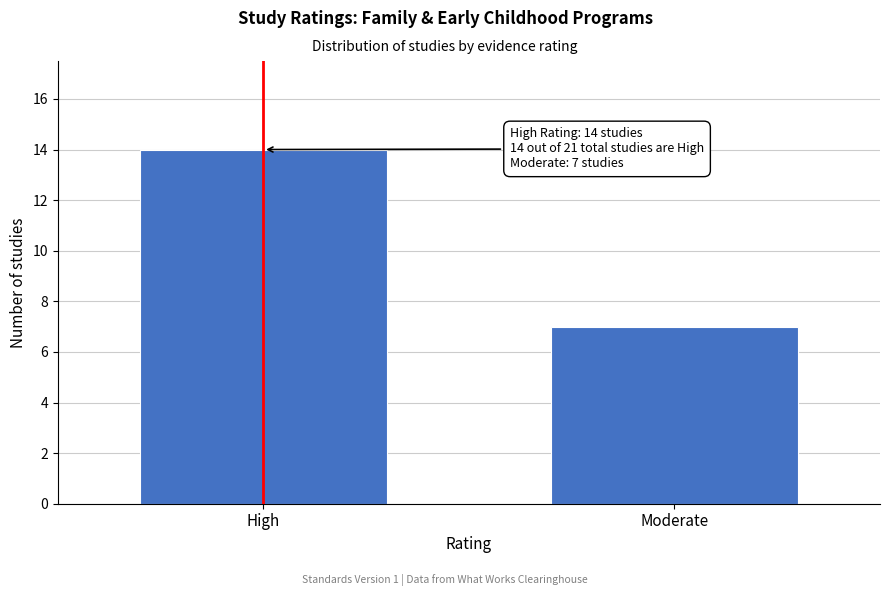

Reading right to left, list all the values displayed in this chart.

Moderate=7	High=14